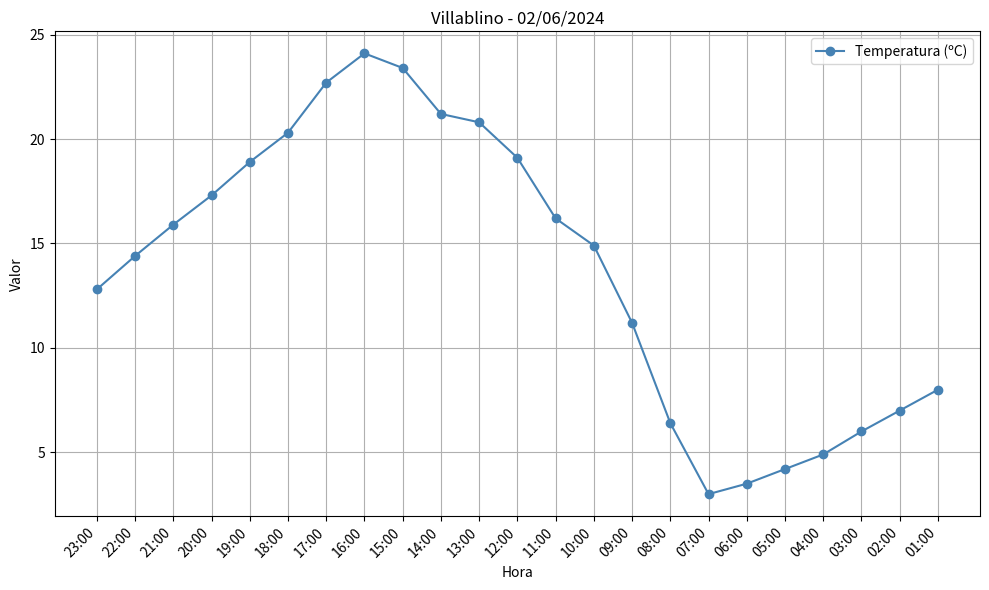

Reading right to left, extract all data points from this chart.

8.0	7.0	6.0	4.9	4.2	3.5	3.0	6.4	11.2	14.9	16.2	19.1	20.8	21.2	23.4	24.1	22.7	20.3	18.9	17.3	15.9	14.4	12.8